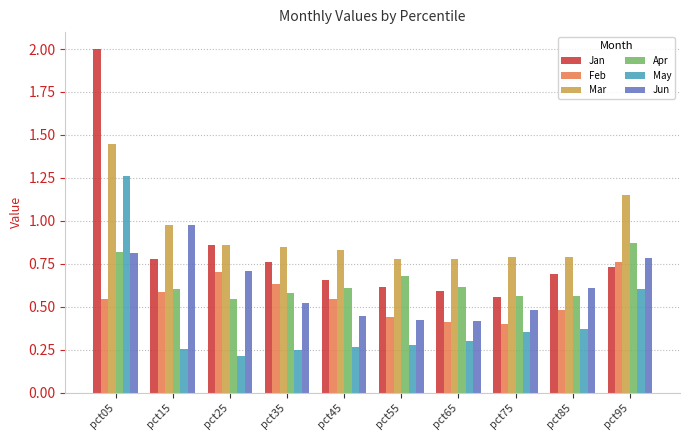

At which label does Apr reach its peak?

pct95